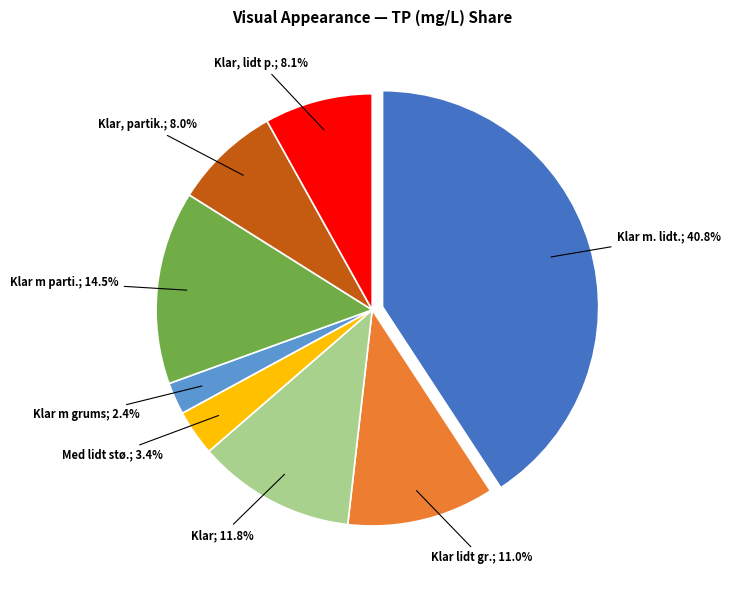

Is there a majority slice in this chart?

No